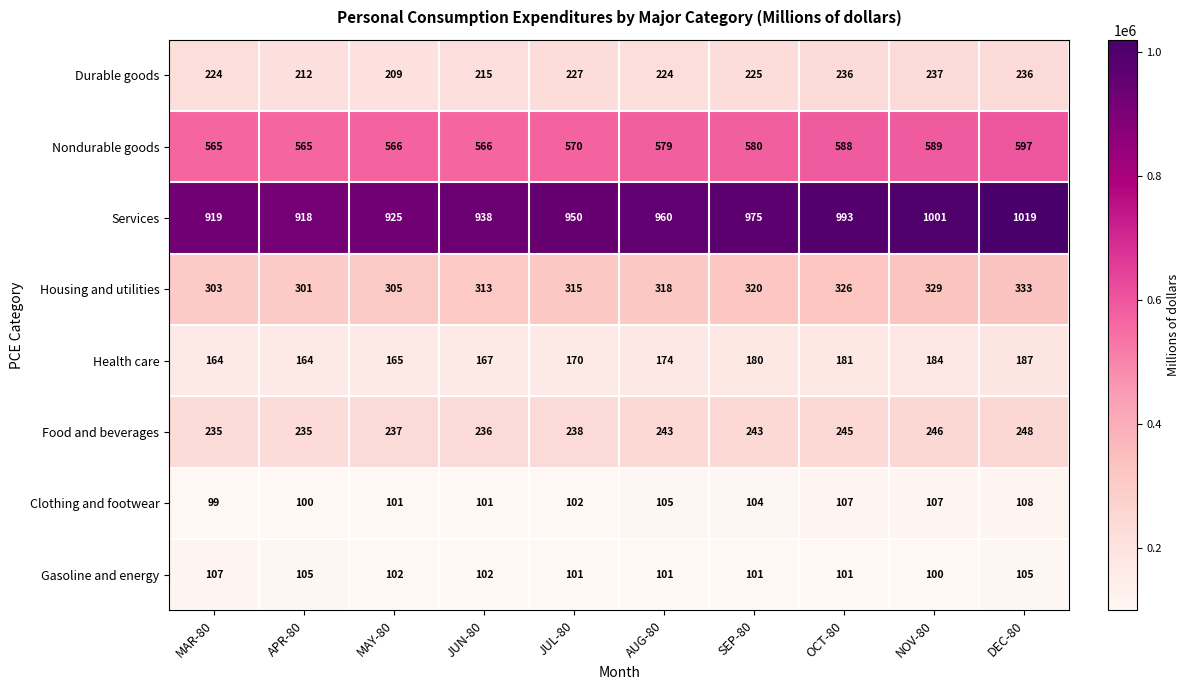

At DEC-80, list the series in order from smallest to largest.

Gasoline and energy, Clothing and footwear, Health care, Durable goods, Food and beverages, Housing and utilities, Nondurable goods, Services